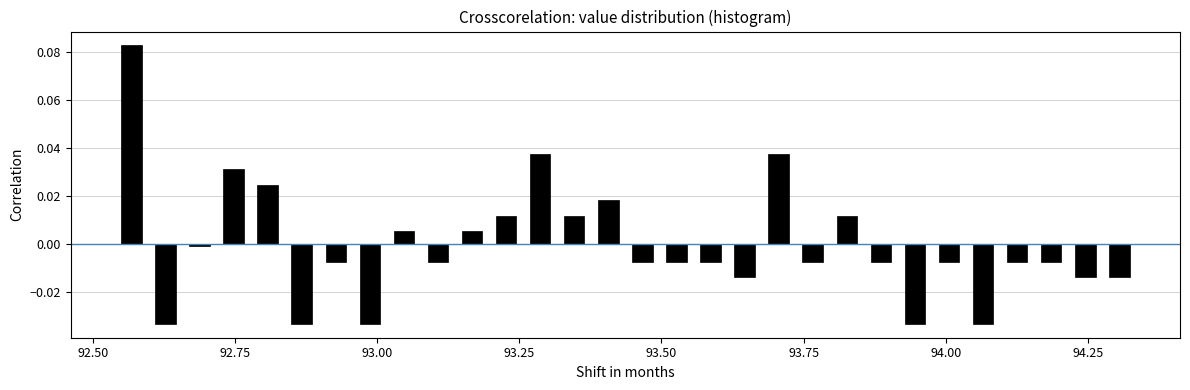

Read against the x-axis, roughly where is the centre of the tallest bar?

92.55